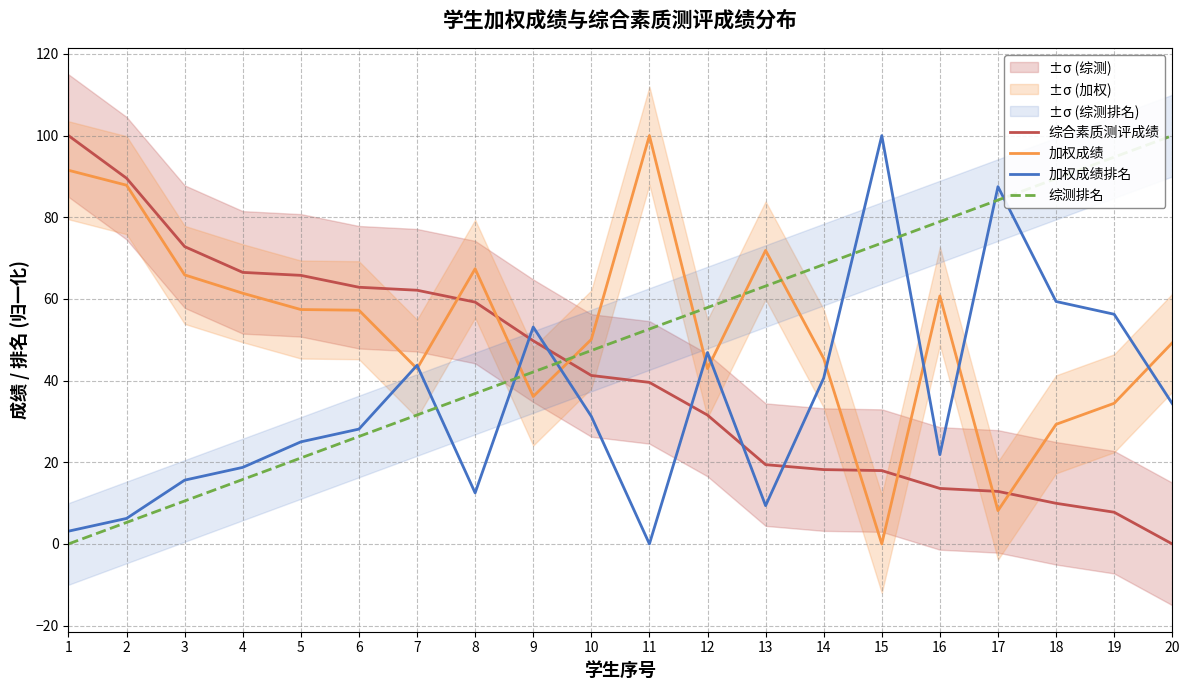

At which category is the sum across all series the highest?

1